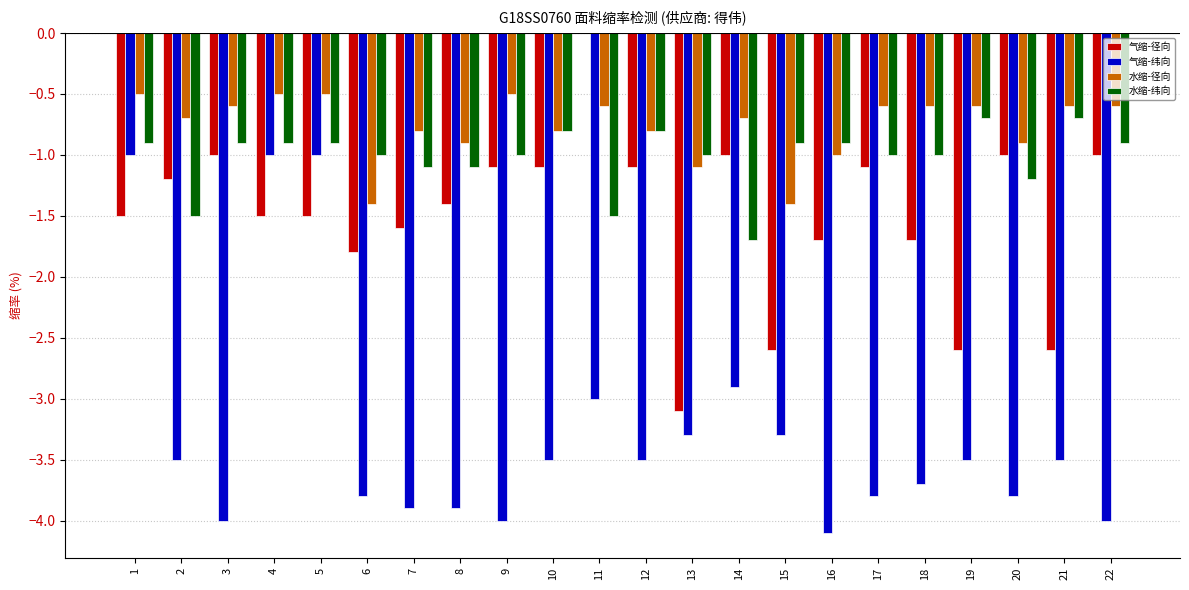

Reading left to right, list all the values displayed in this chart.

气缩-径向: 1=-1.5	2=-1.2	3=-1.0	4=-1.5	5=-1.5	6=-1.8	7=-1.6	8=-1.4	9=-1.1	10=-1.1	11=0.0	12=-1.1	13=-3.1	14=-1.0	15=-2.6	16=-1.7	17=-1.1	18=-1.7	19=-2.6	20=-1.0	21=-2.6	22=-1.0
气缩-纬向: 1=-1.0	2=-3.5	3=-4.0	4=-1.0	5=-1.0	6=-3.8	7=-3.9	8=-3.9	9=-4.0	10=-3.5	11=-3.0	12=-3.5	13=-3.3	14=-2.9	15=-3.3	16=-4.1	17=-3.8	18=-3.7	19=-3.5	20=-3.8	21=-3.5	22=-4.0
水缩-径向: 1=-0.5	2=-0.7	3=-0.6	4=-0.5	5=-0.5	6=-1.4	7=-0.8	8=-0.9	9=-0.5	10=-0.8	11=-0.6	12=-0.8	13=-1.1	14=-0.7	15=-1.4	16=-1.0	17=-0.6	18=-0.6	19=-0.6	20=-0.9	21=-0.6	22=-0.6
水缩-纬向: 1=-0.9	2=-1.5	3=-0.9	4=-0.9	5=-0.9	6=-1.0	7=-1.1	8=-1.1	9=-1.0	10=-0.8	11=-1.5	12=-0.8	13=-1.0	14=-1.7	15=-0.9	16=-0.9	17=-1.0	18=-1.0	19=-0.7	20=-1.2	21=-0.7	22=-0.9